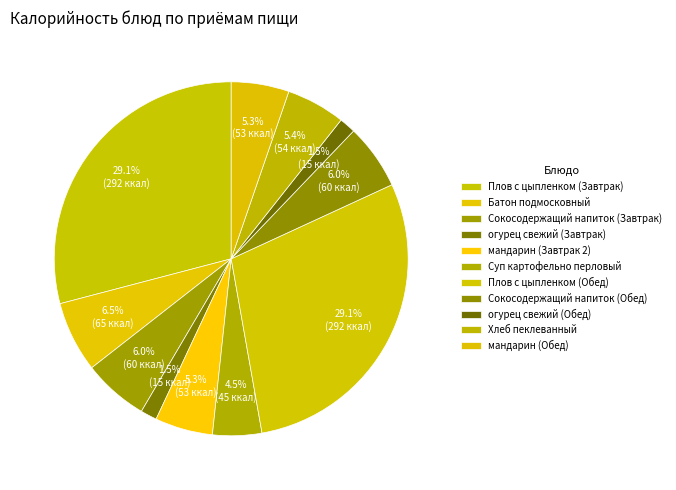

What is the smallest slice in the pie chart?

огурец свежий (Завтрак)